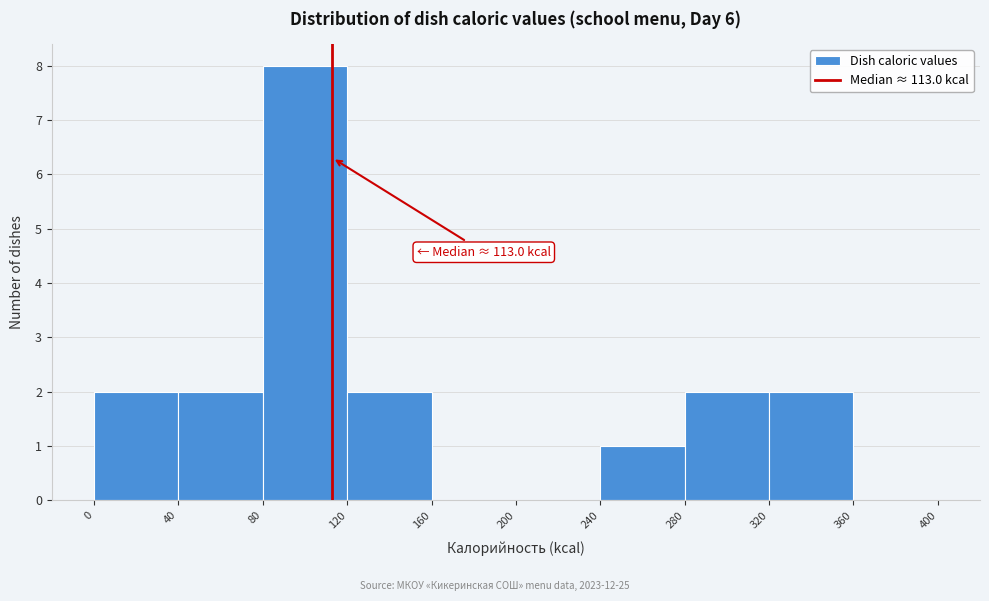

Over which range of the x-axis is the bar tallest?

80 to 120